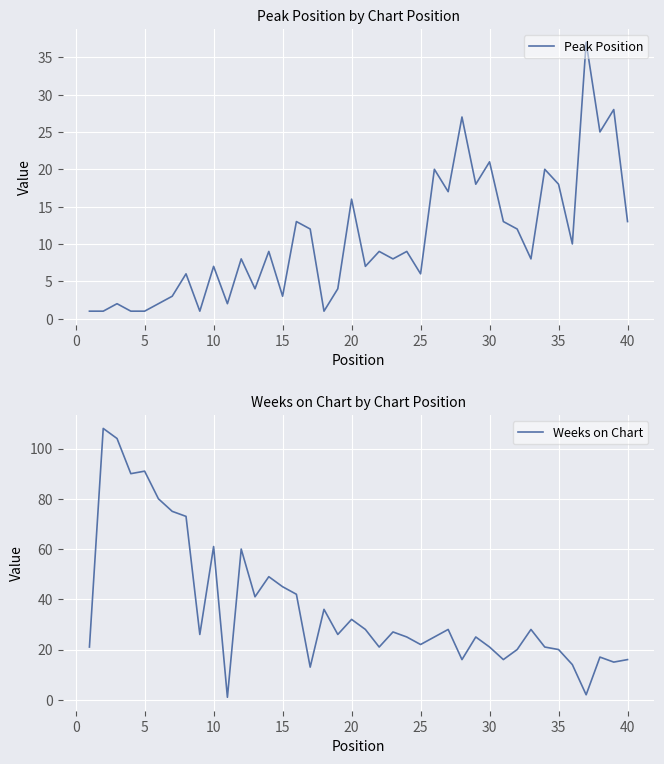

True or false: Peak Position has a value of 10 at 20.

False